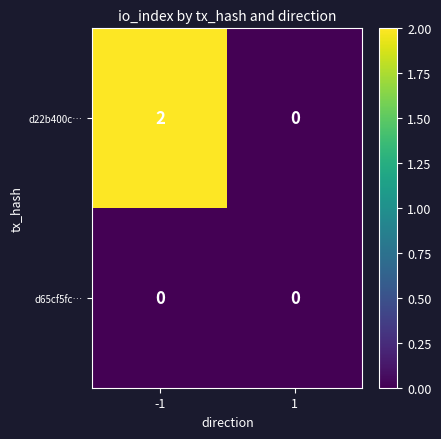

True or false: d22b400c… has a value of 2 at -1.

True